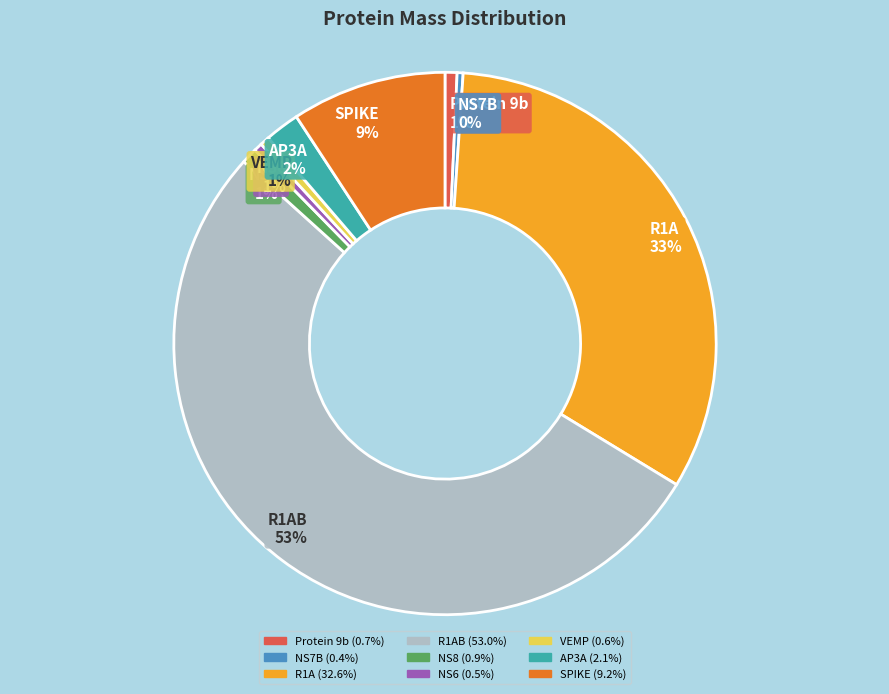

Count the number of slices in the pie.

9